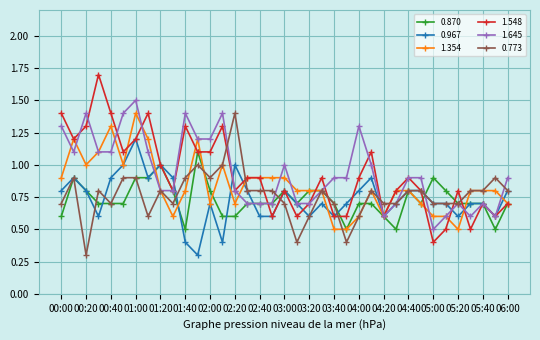

Which series has the largest total across all categories?

1.645